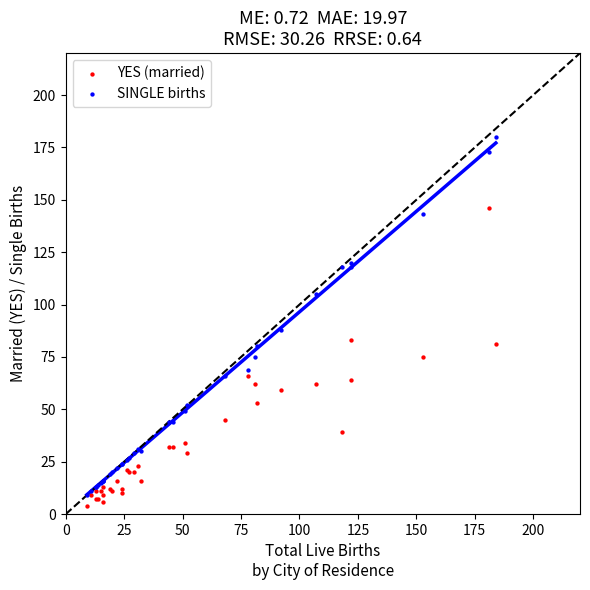

Which series reaches the maximum Y coordinate?

SINGLE births